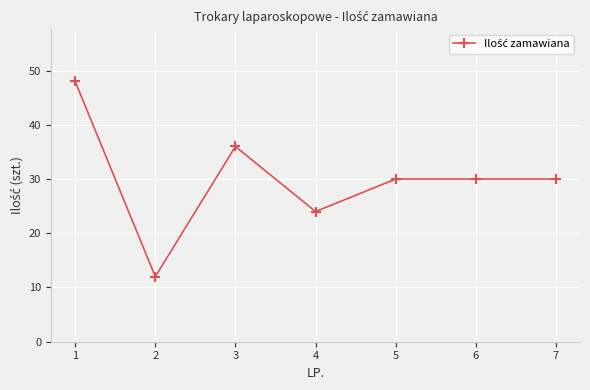

Count the values in the range 24 to 36.

5